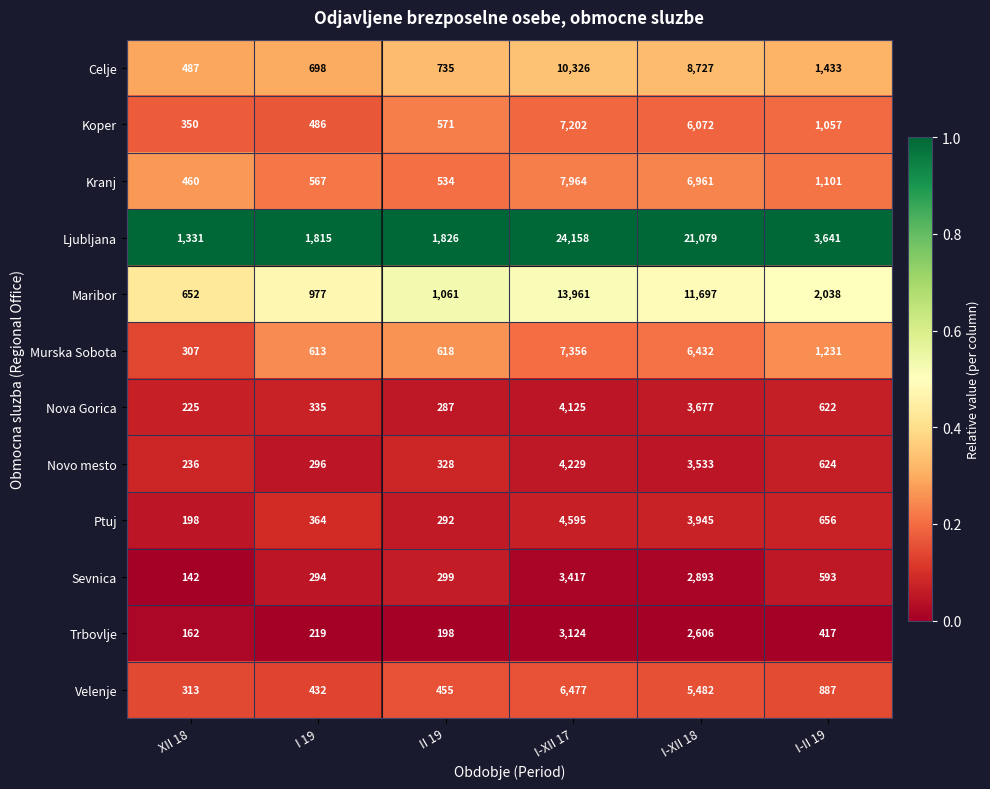

Which category has the lowest value across all series?

XII 18